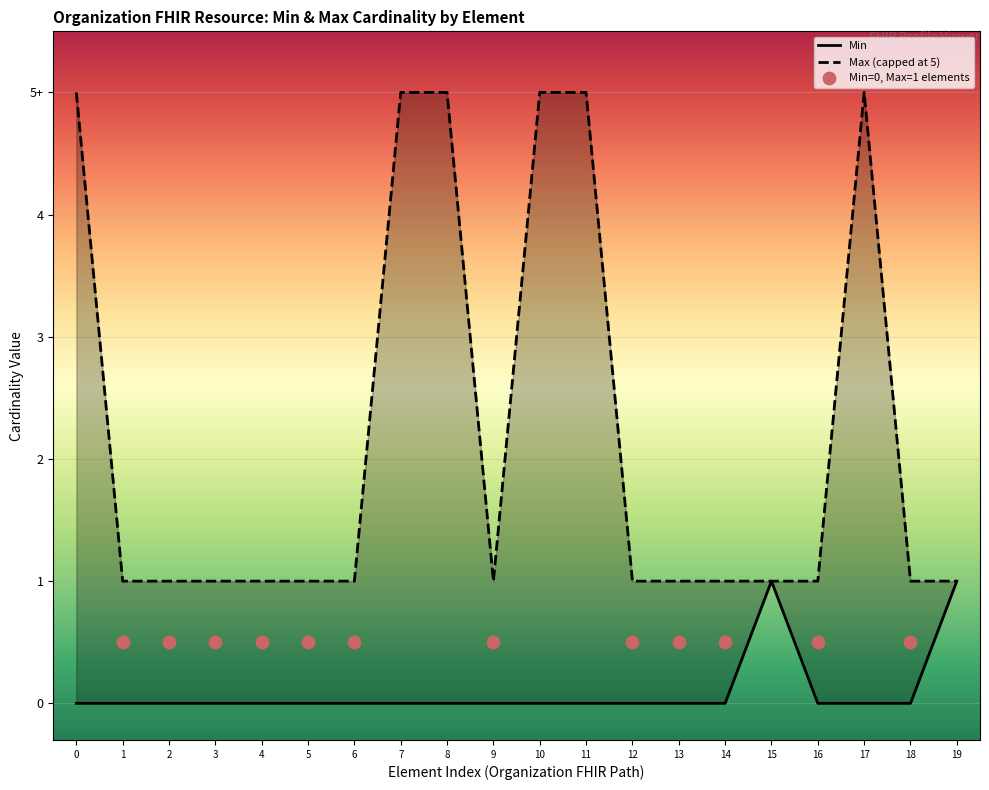

At how many categories does at least one series exceed 0?

20